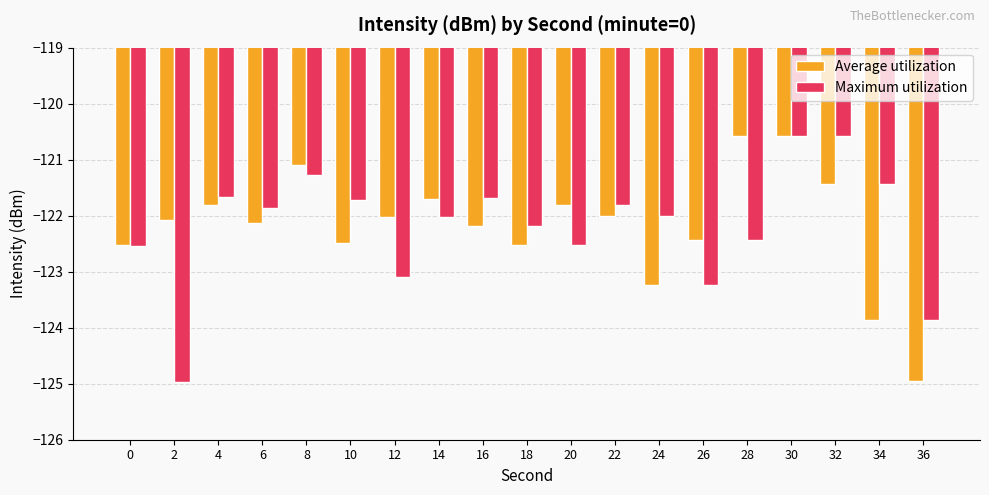

Where does the Average utilization series first go above -122?

4